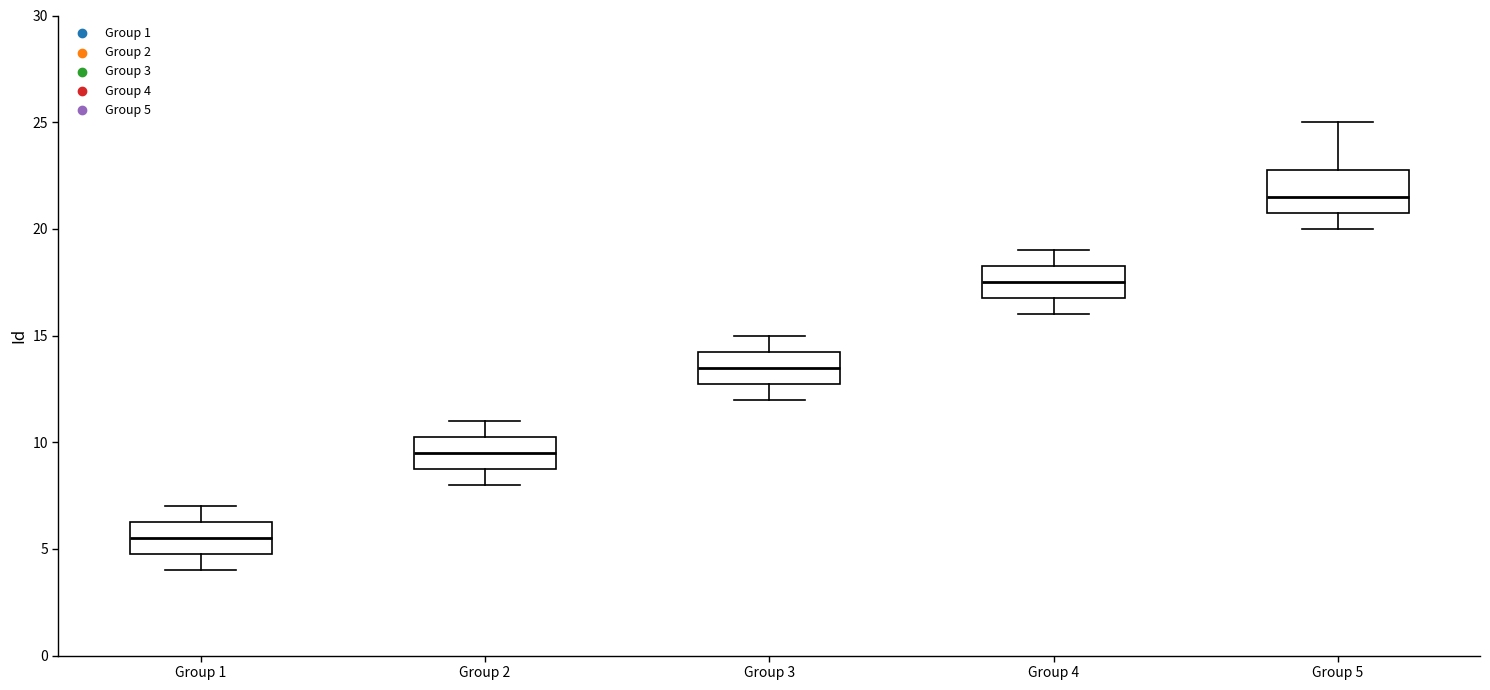

Which box's median line is the lowest?

Group 1